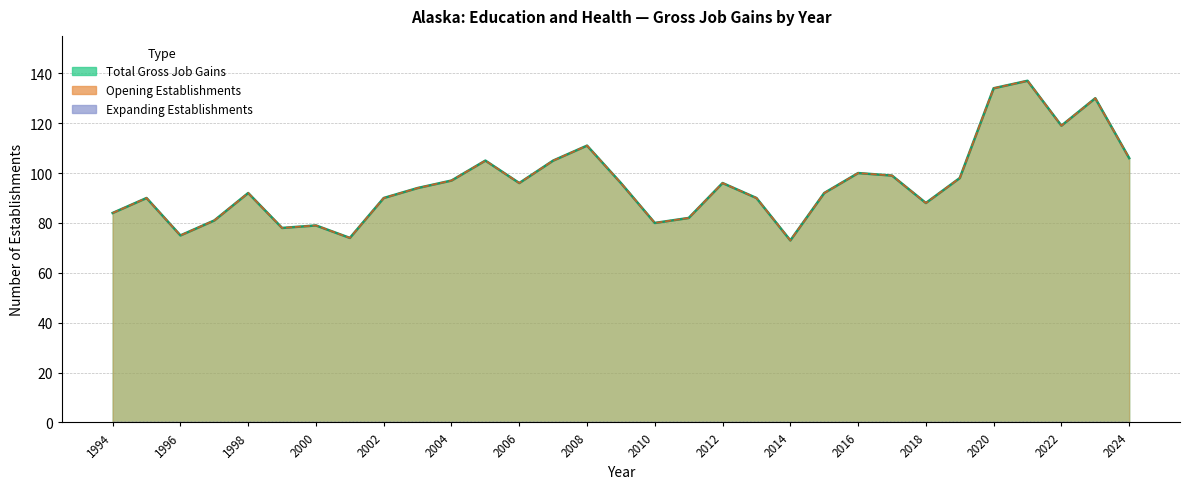

In Opening Establishments, how many points are higher than both neighbors (excluding endpoints)?

9